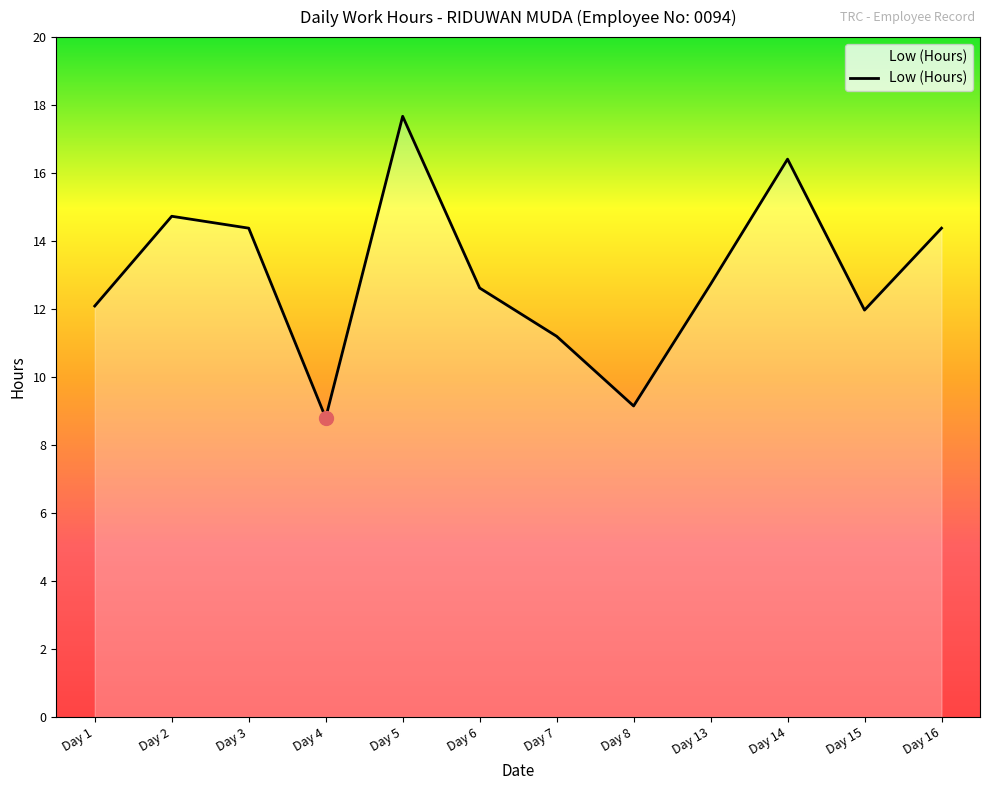

Approximately how many times larger is the value at Day 1 compared to Day 8?

1.3